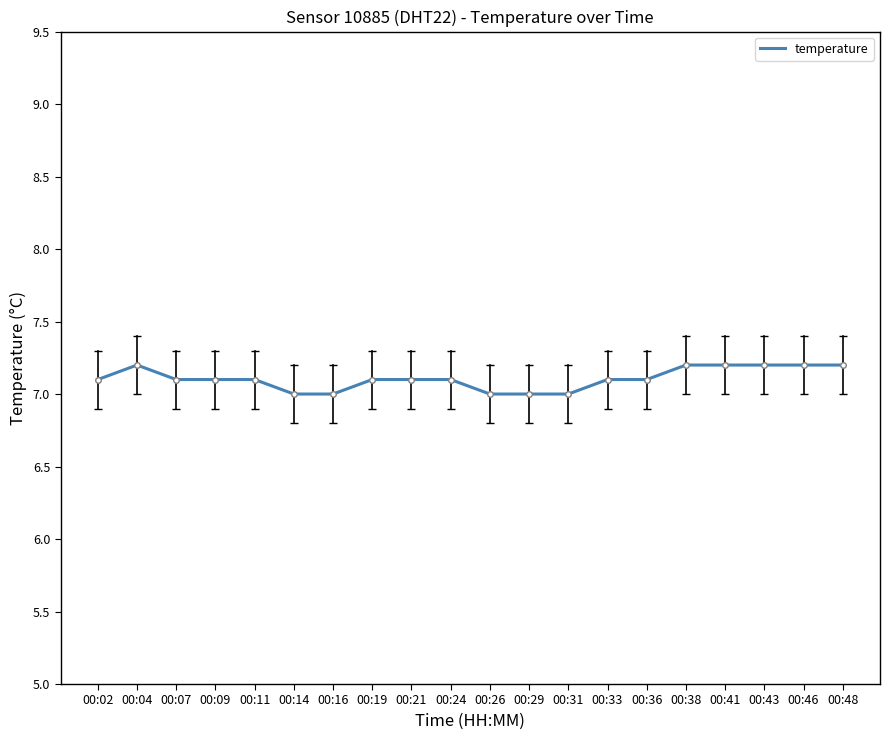

Reading left to right, transcribe all the data shown in this chart.

00:02=7.1	00:04=7.2	00:07=7.1	00:09=7.1	00:11=7.1	00:14=7.0	00:16=7.0	00:19=7.1	00:21=7.1	00:24=7.1	00:26=7.0	00:29=7.0	00:31=7.0	00:33=7.1	00:36=7.1	00:38=7.2	00:41=7.2	00:43=7.2	00:46=7.2	00:48=7.2